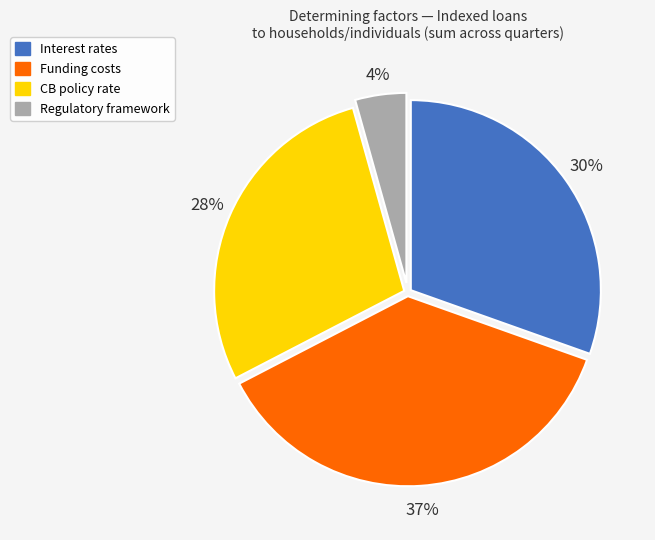

To the nearest percent, what is the average slice percentage?

25%